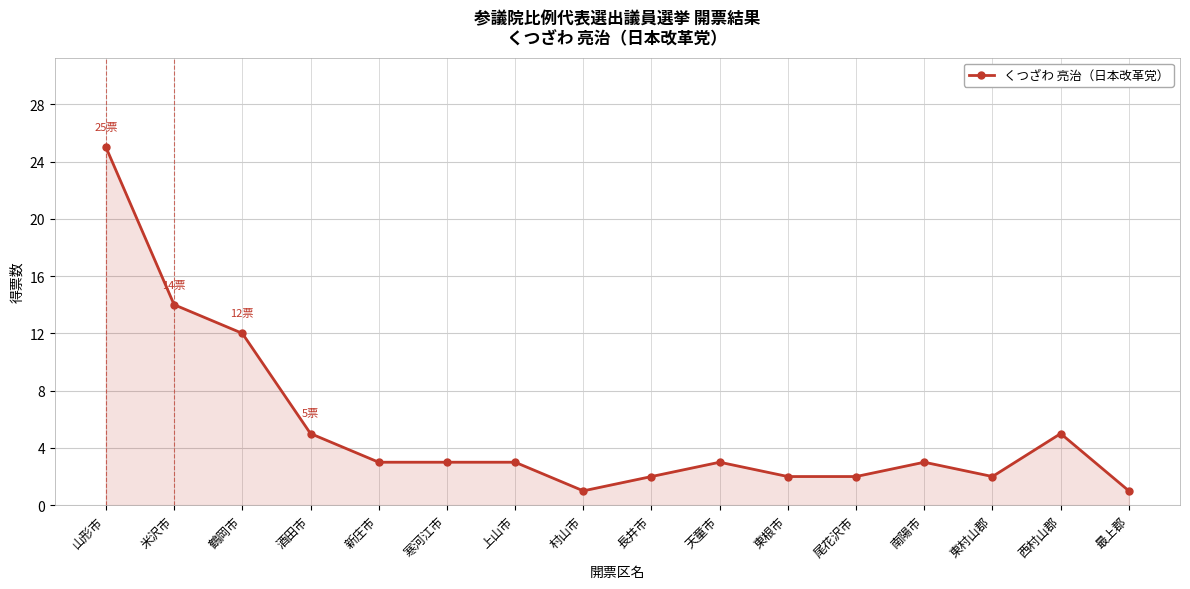

True or false: the data shows 1 at 寒河江市.

False